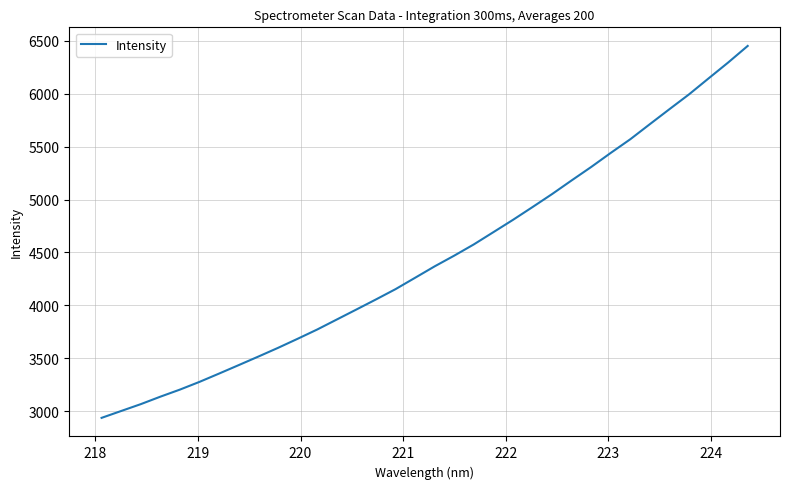

What is the difference between the maximum and minimum values?

3513.7